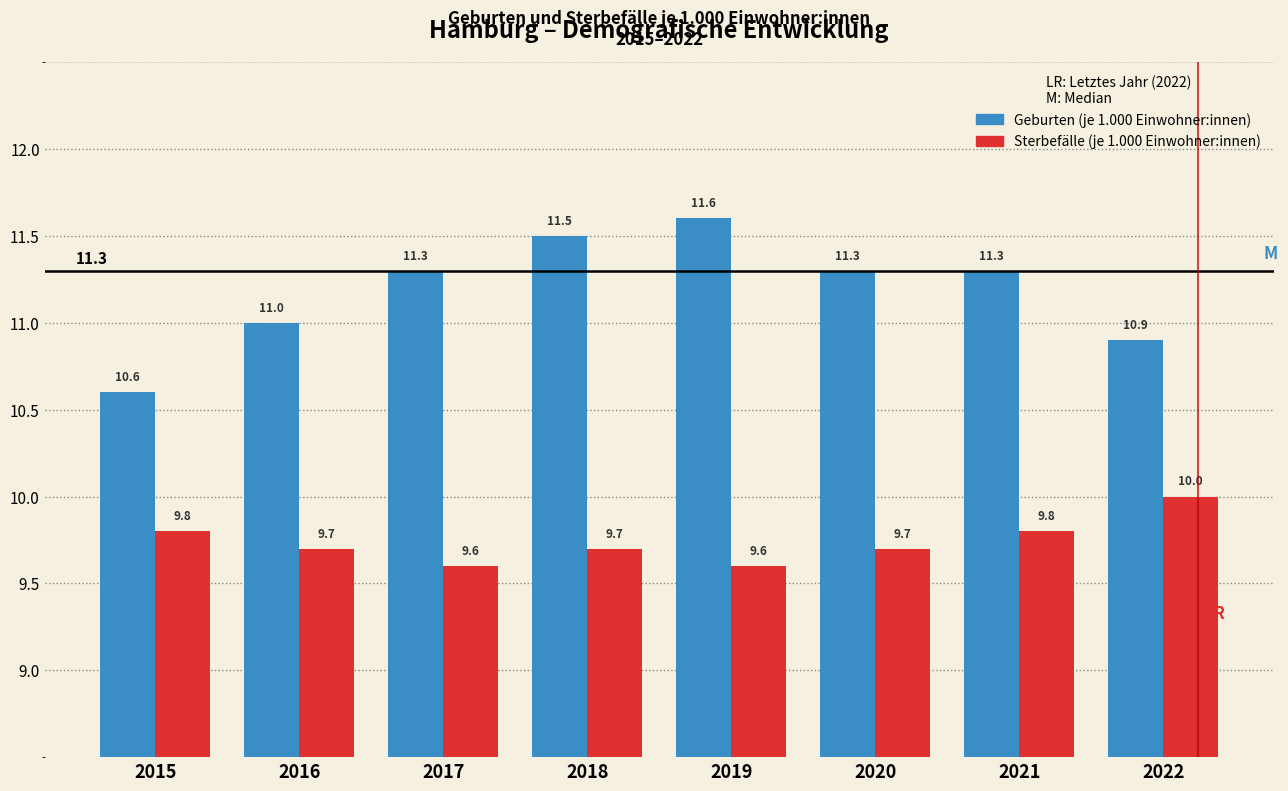

Reading left to right, extract all data points from this chart.

Geburten (je 1.000 Einwohner:innen): 2015=10.6	2016=11.0	2017=11.3	2018=11.5	2019=11.6	2020=11.3	2021=11.3	2022=10.9
Sterbefälle (je 1.000 Einwohner:innen): 2015=9.8	2016=9.7	2017=9.6	2018=9.7	2019=9.6	2020=9.7	2021=9.8	2022=10.0